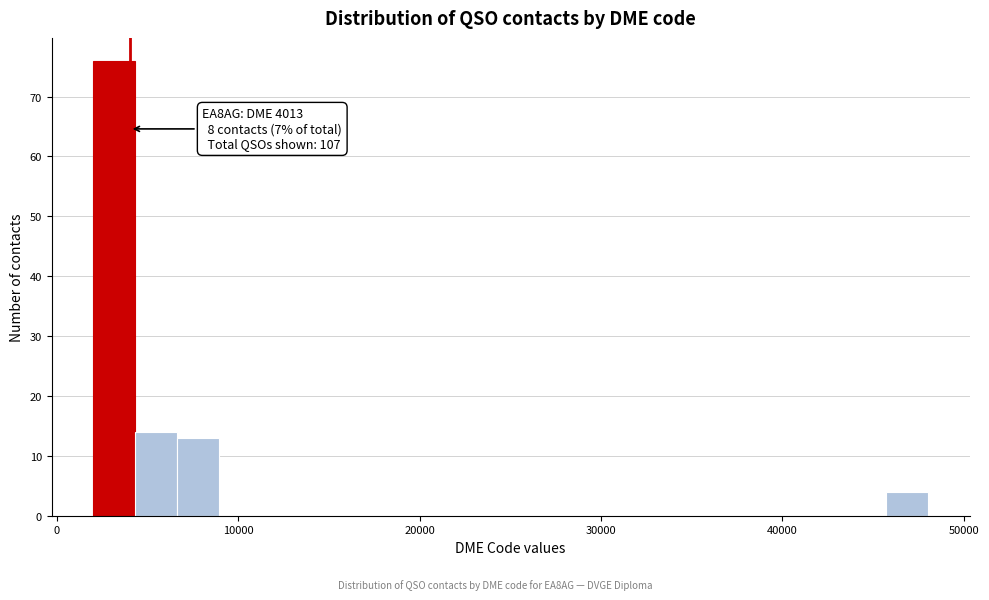

Read against the x-axis, roughly where is the centre of the tallest bar?

3000